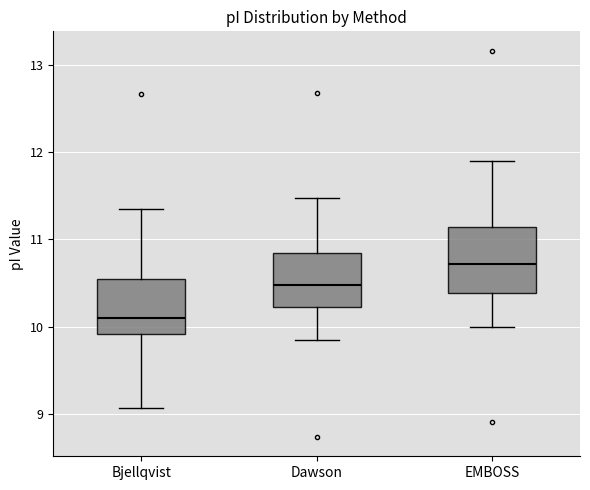

Reading left to right, transcribe this box plot: for each box, give where its median line is, the range the box spans, and where its two whiskers end, as read against the y-axis. The values are not printed on the chart, so give them approximately, as read against the axis.

Bjellqvist: median 10.1, box 9.9 to 10.5, whiskers 9.1 to 11.3
Dawson: median 10.5, box 10.2 to 10.8, whiskers 9.9 to 11.5
EMBOSS: median 10.7, box 10.4 to 11.1, whiskers 10.0 to 11.9